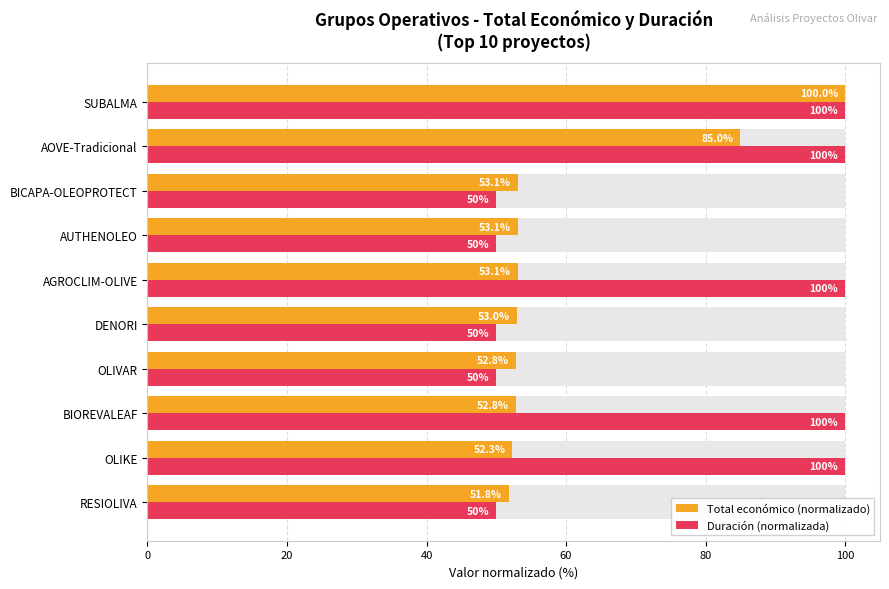

Rank the series by their average value, from highest to lowest.

Duración (normalizada), Total económico (normalizado)